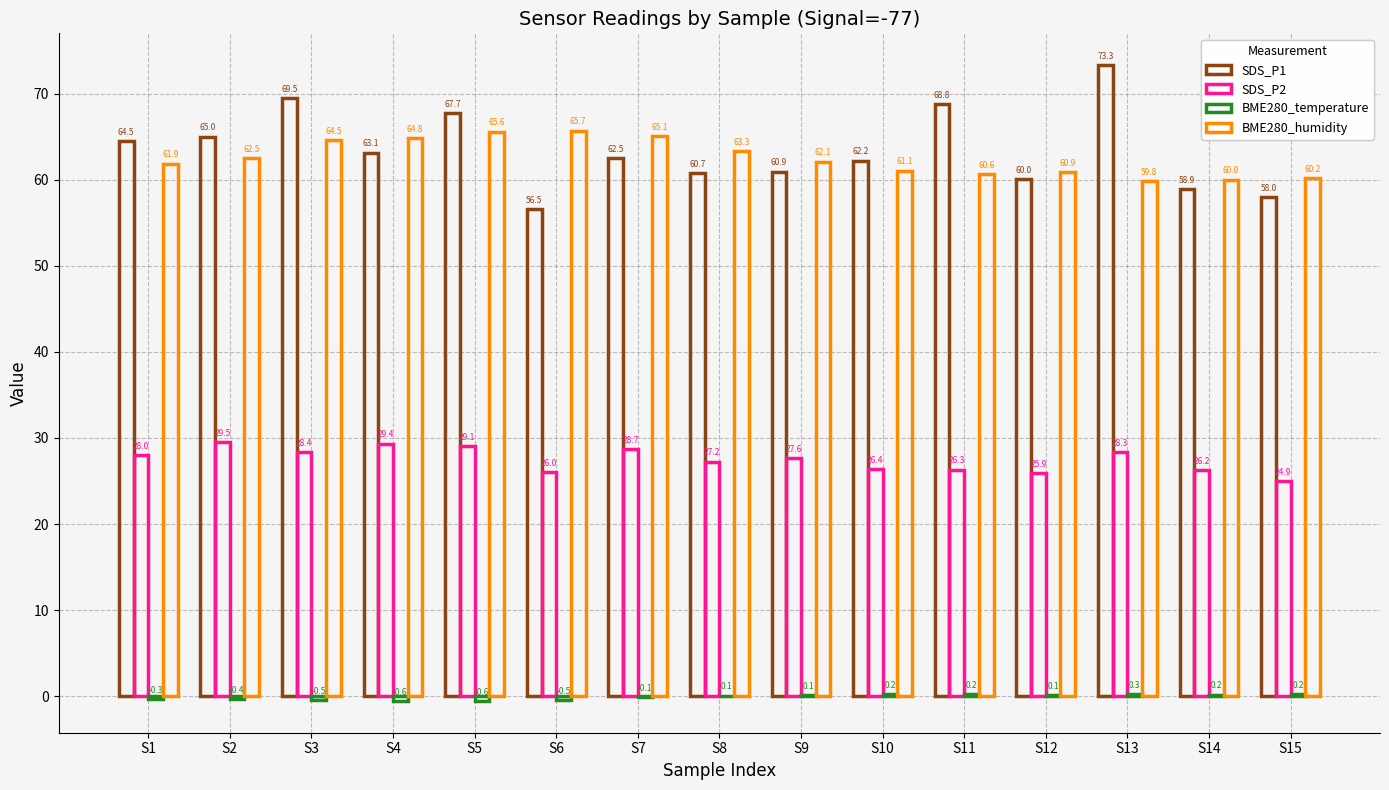

How many series are shown in this chart?

4